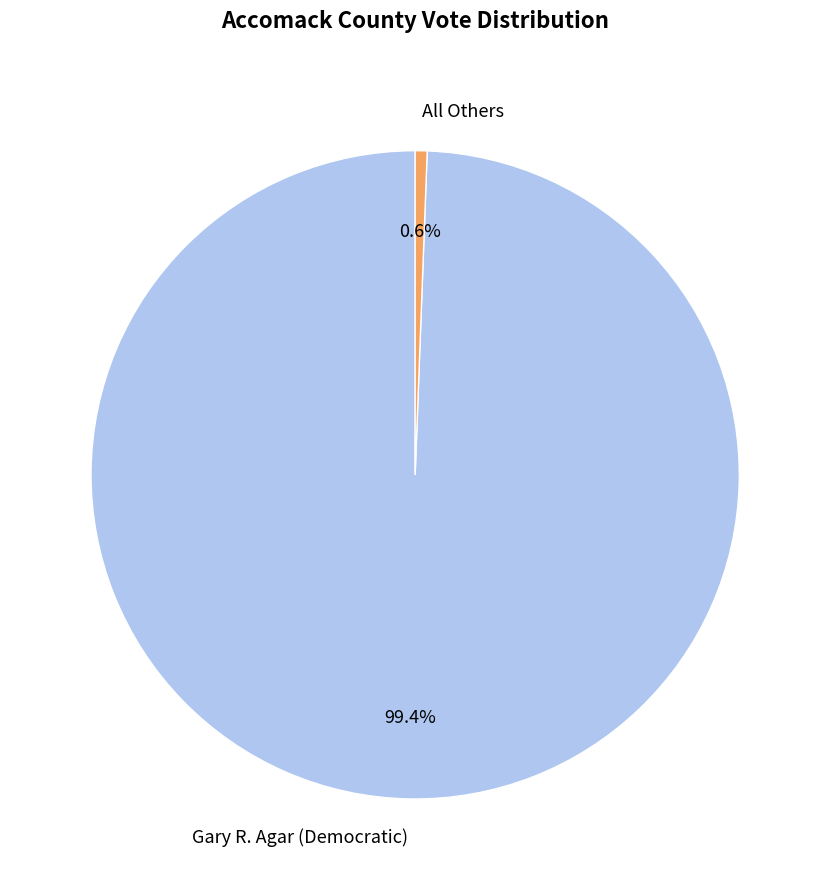

Approximately how many times larger is the value at Gary R. Agar (Democratic) compared to All Others?

167.8